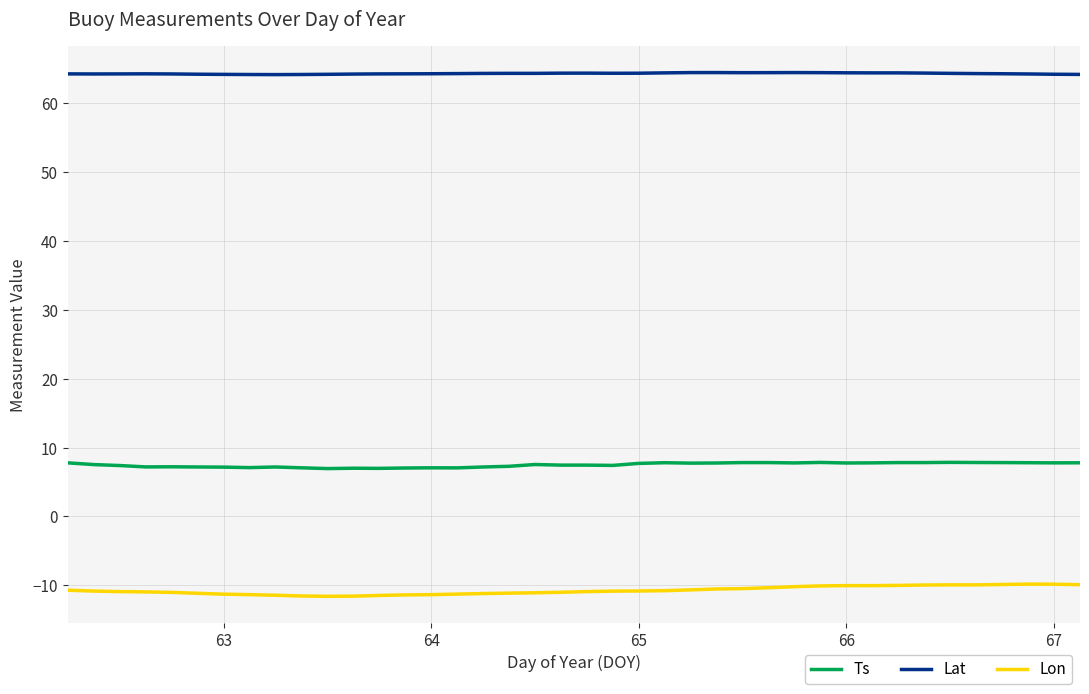

True or false: Lon and Lat intersect in this chart.

False